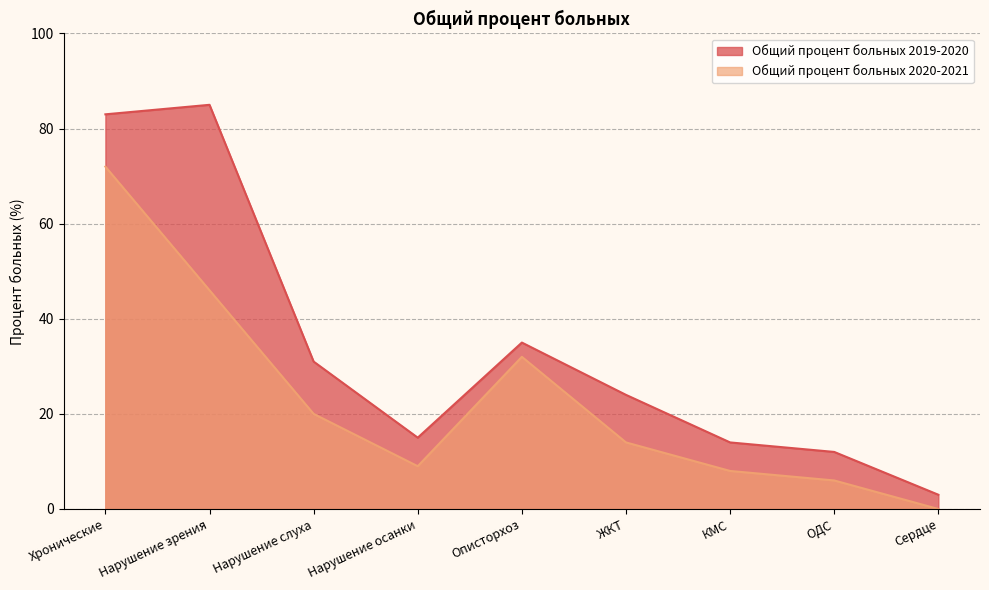

What is the maximum value shown in the chart?

85